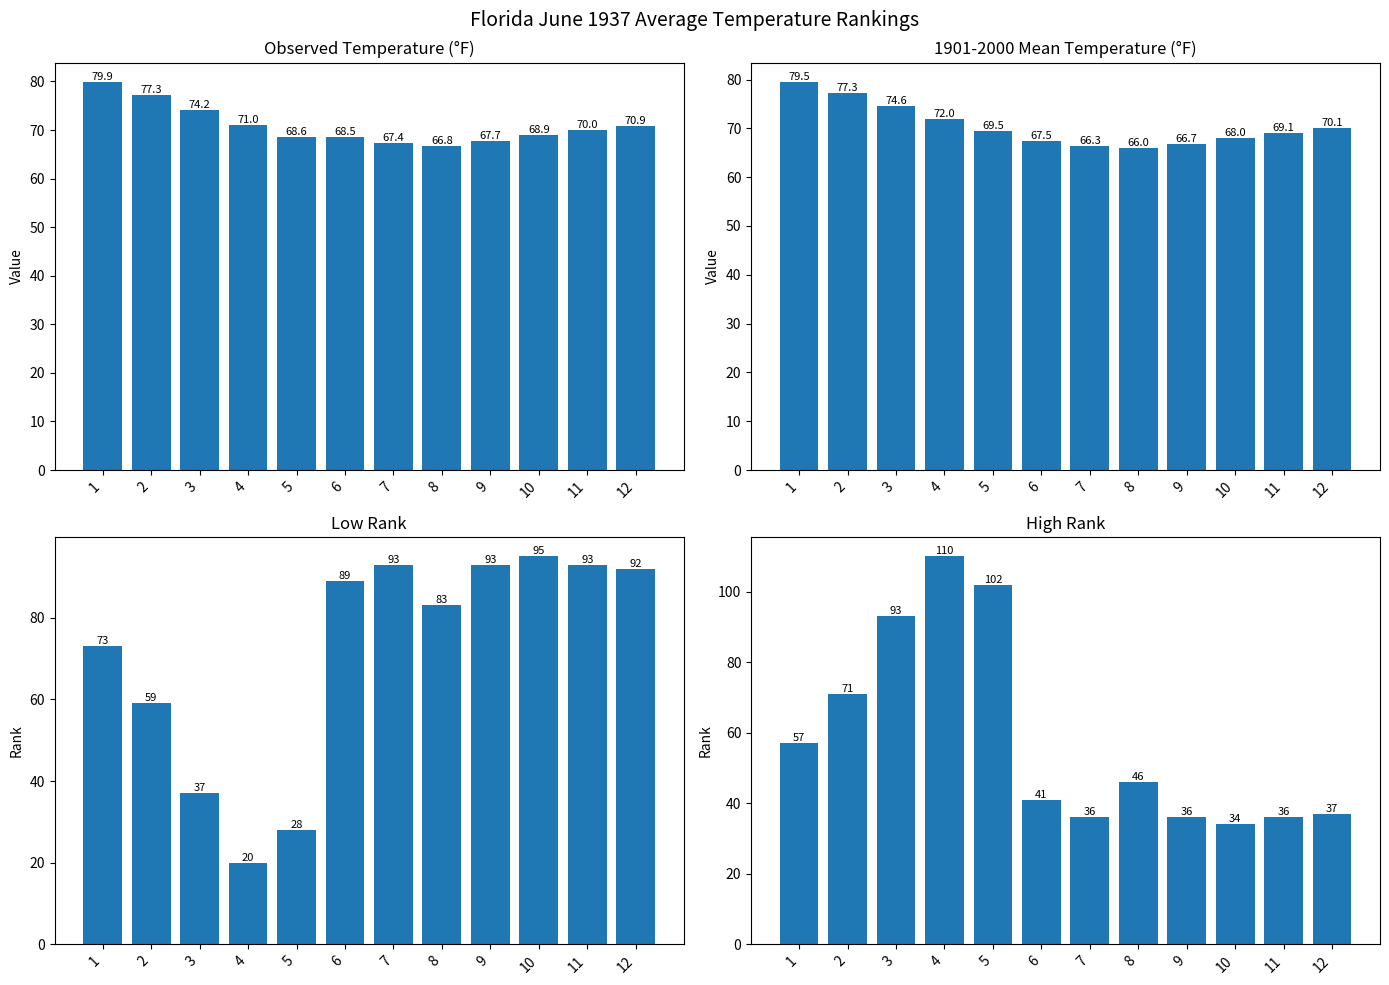

How many data points does each series have?

12